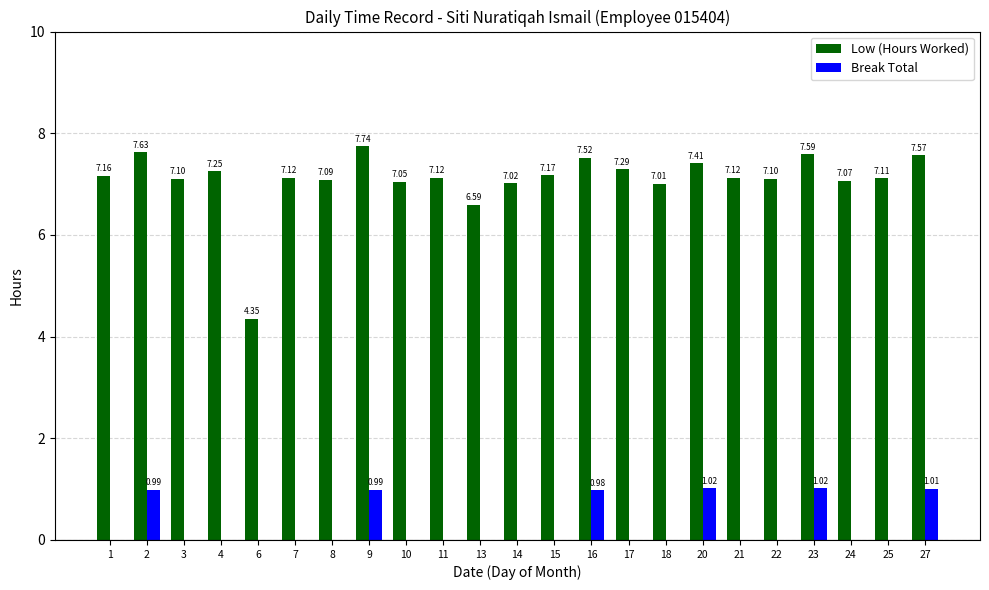

Which series has the largest total across all categories?

Low (Hours Worked)